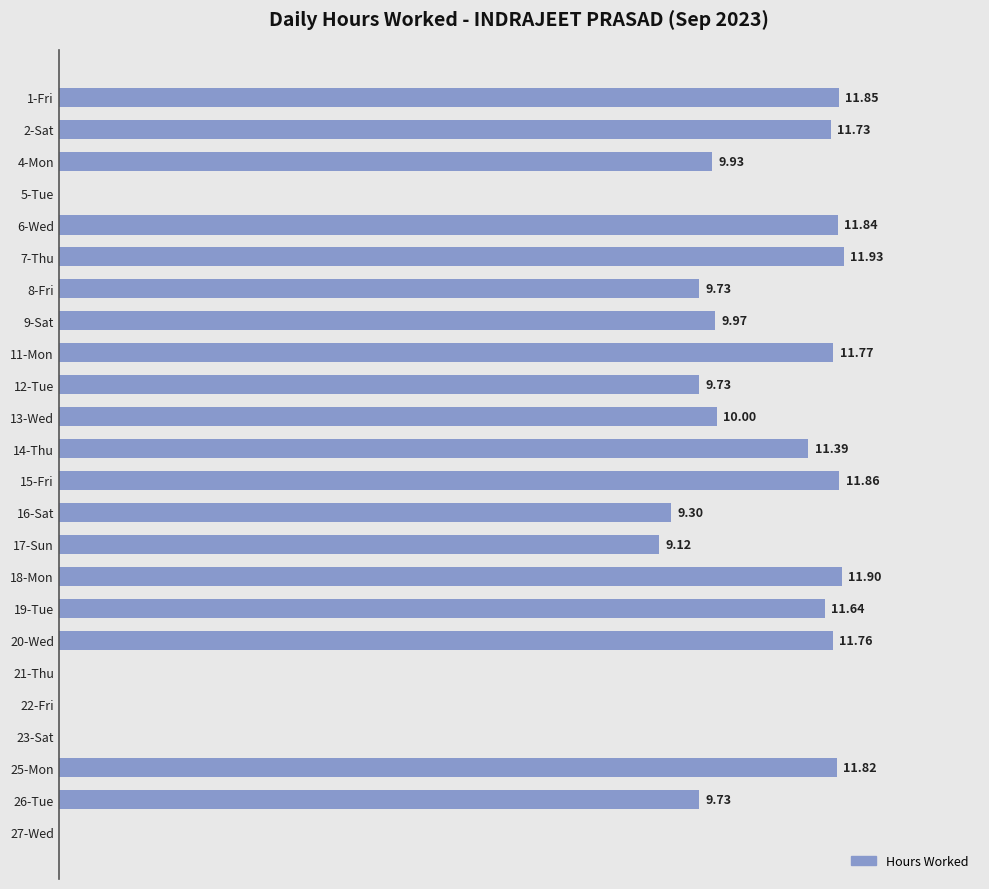

Are the bars horizontal?

Yes